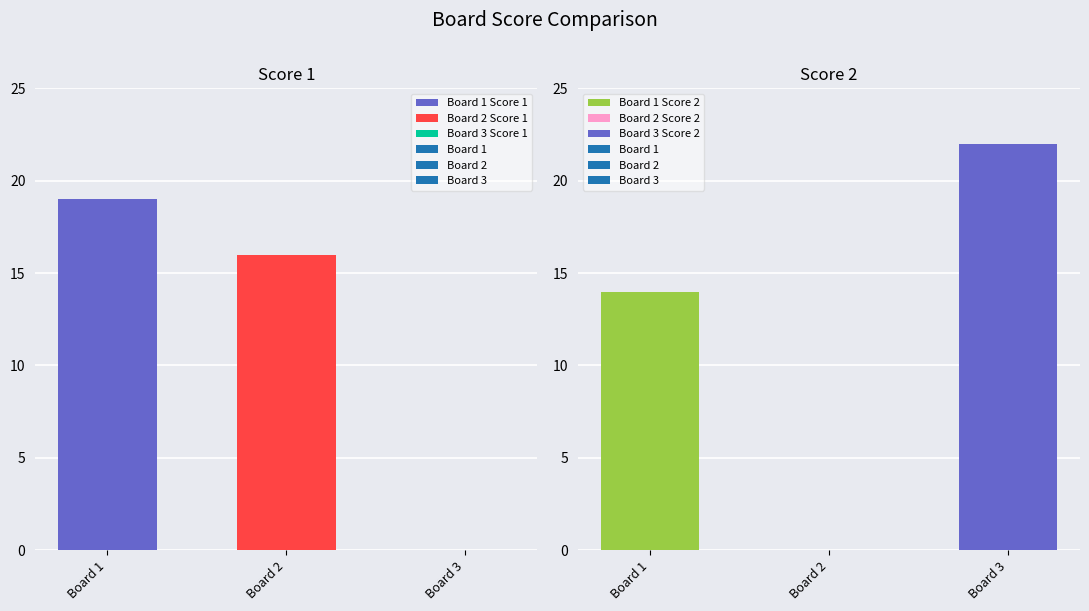

Is it true that Score 1 equals 25 at 1?

False